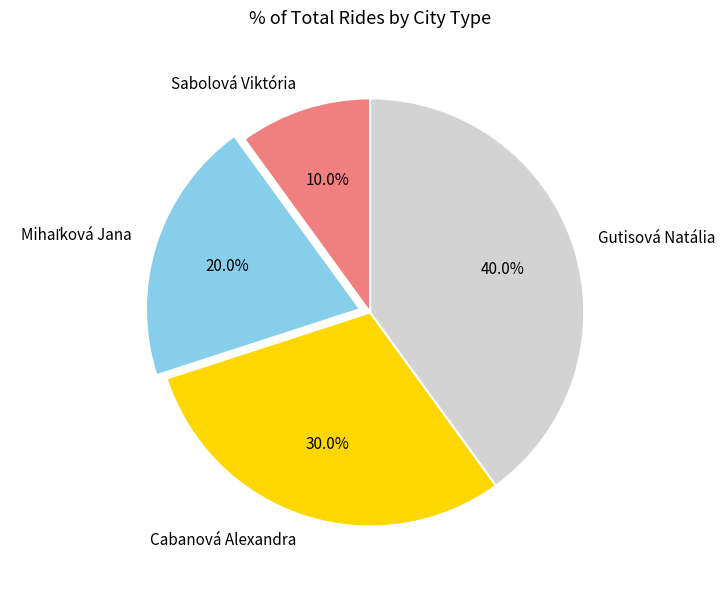

What percentage is the Cabanová Alexandra slice, to the nearest percent?

30%